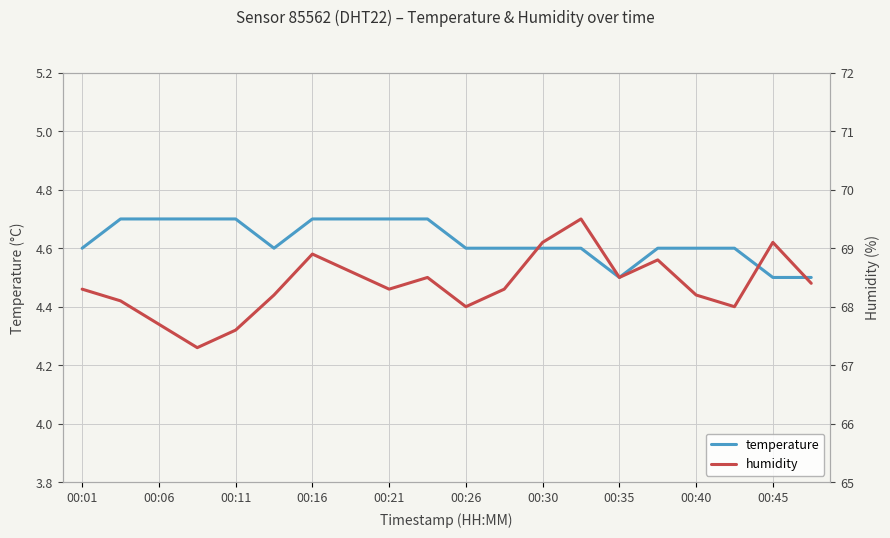

The value of temperature at 00:11 is 4.7. True or false?

True